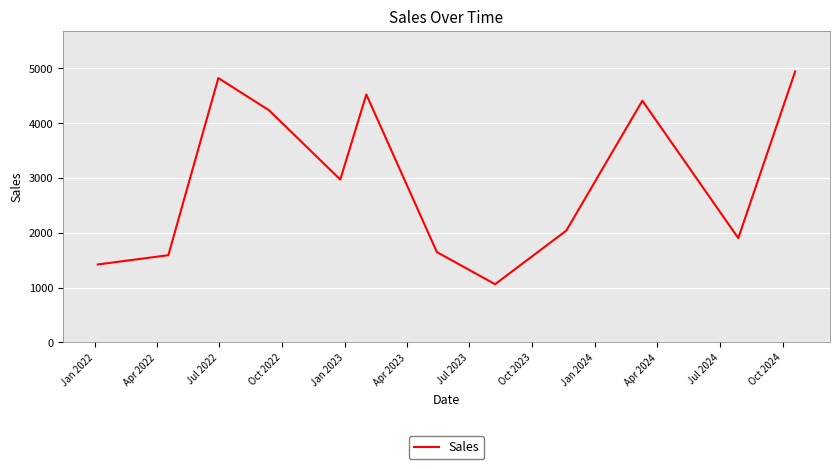

What is the difference between the maximum and minimum values?

3878